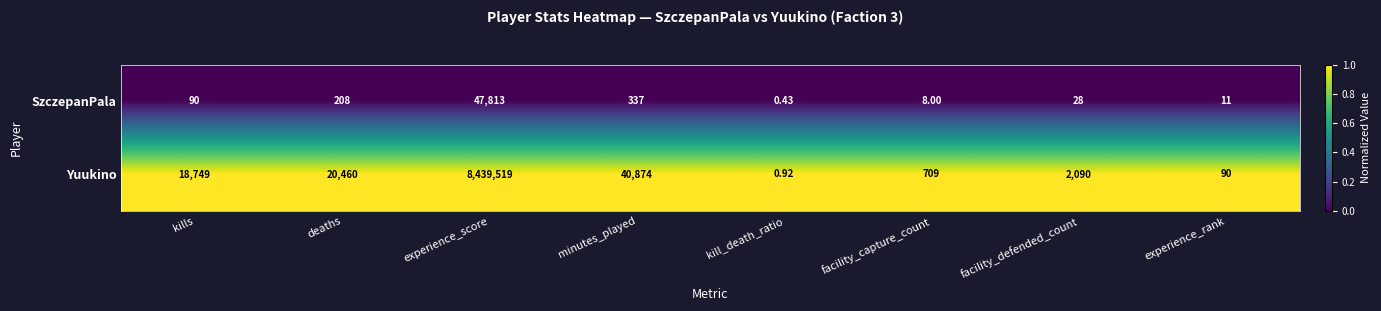

At which category is the sum across all series the highest?

experience_score